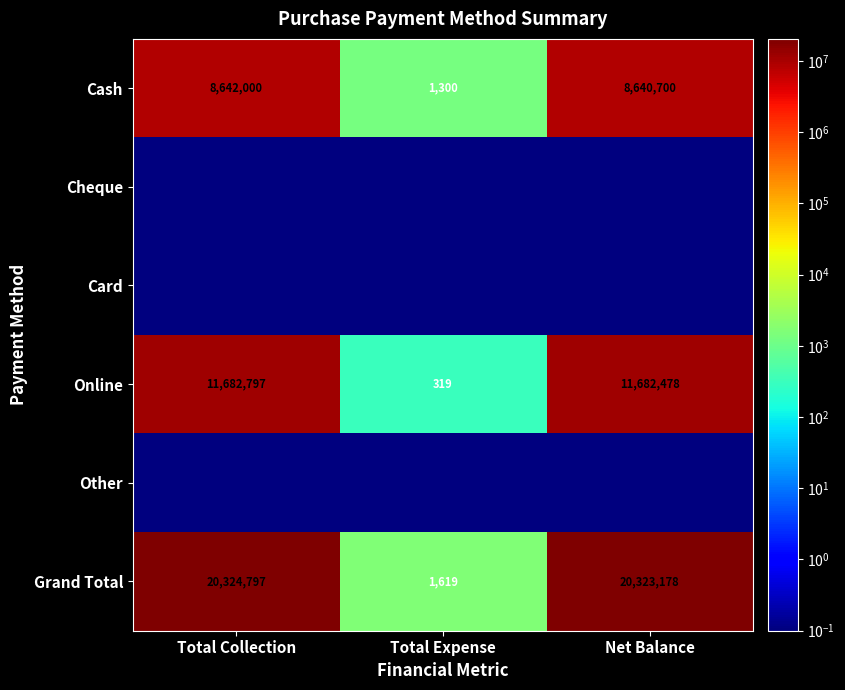

Rank the categories by Online value from lowest to highest.

Total Expense, Net Balance, Total Collection